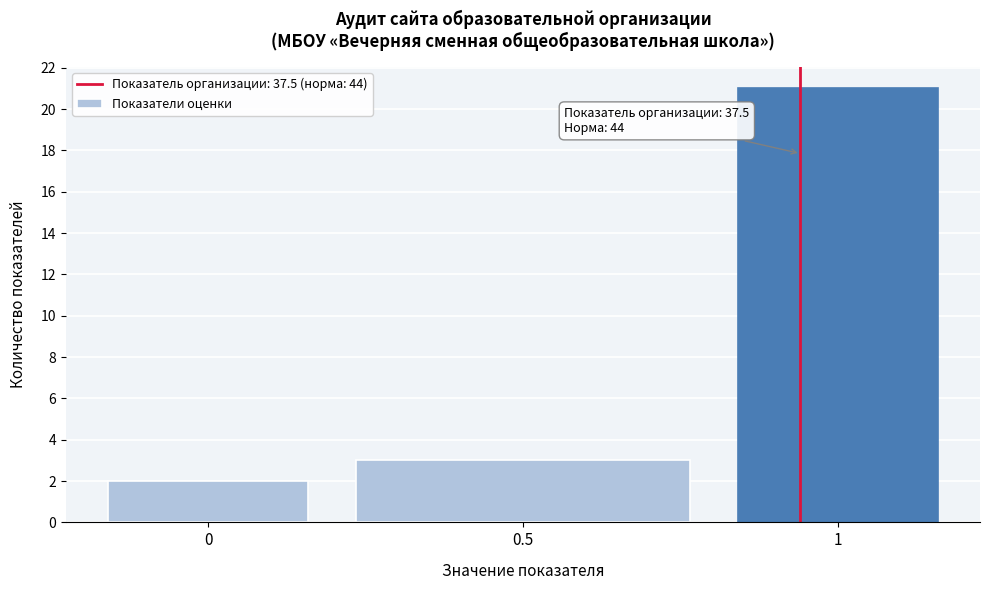

Reading left to right, list all the values displayed in this chart.

0=2	0.5=3	1=21